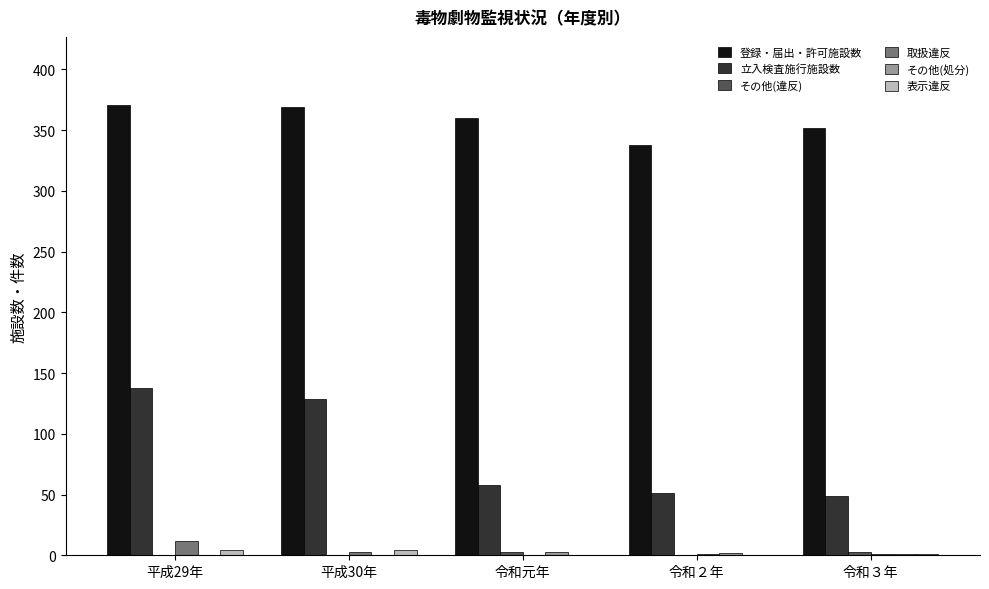

What is the greatest value displayed?

371